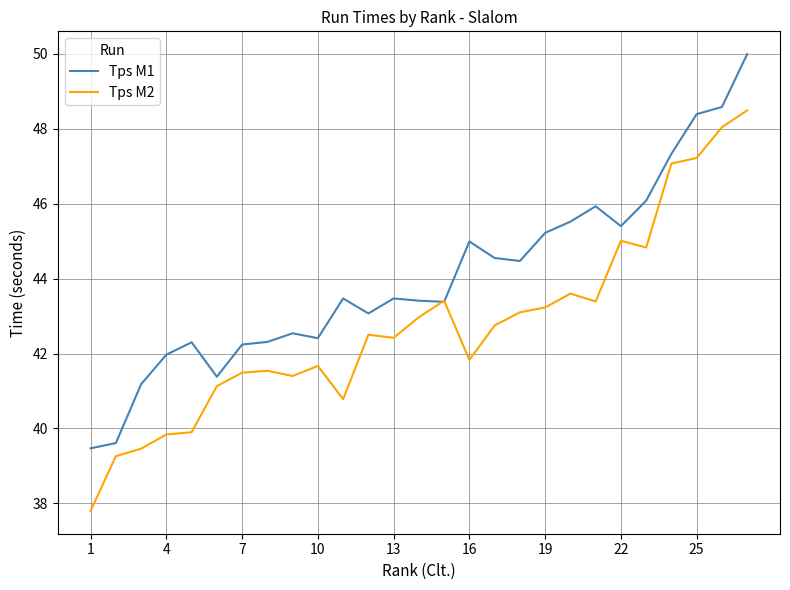

What is the greatest value displayed?

50.0